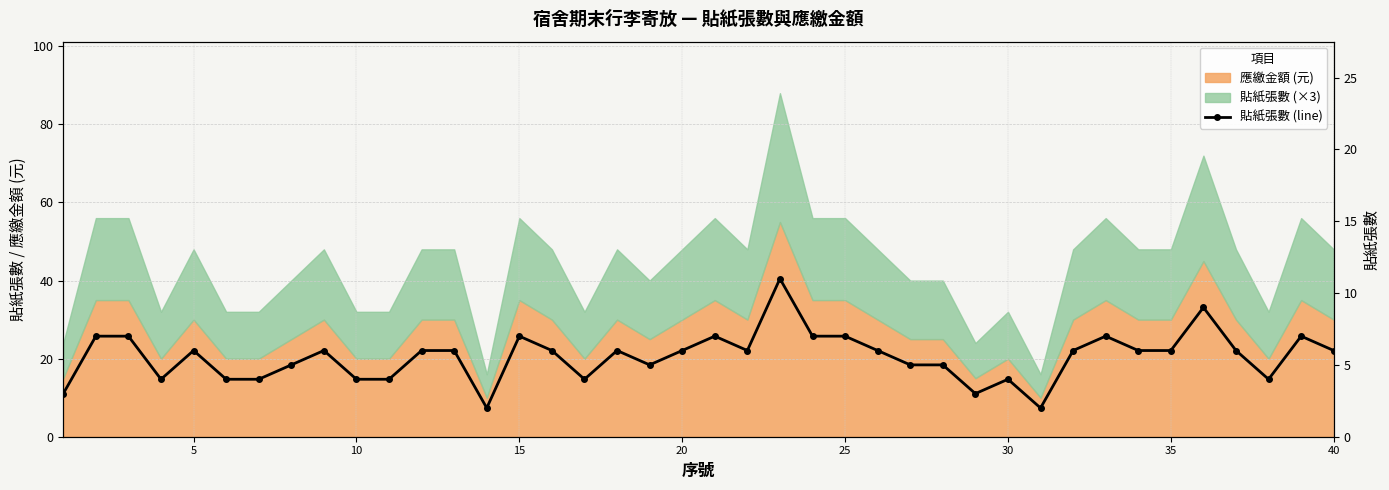

Count the number of values greater than 6.

10